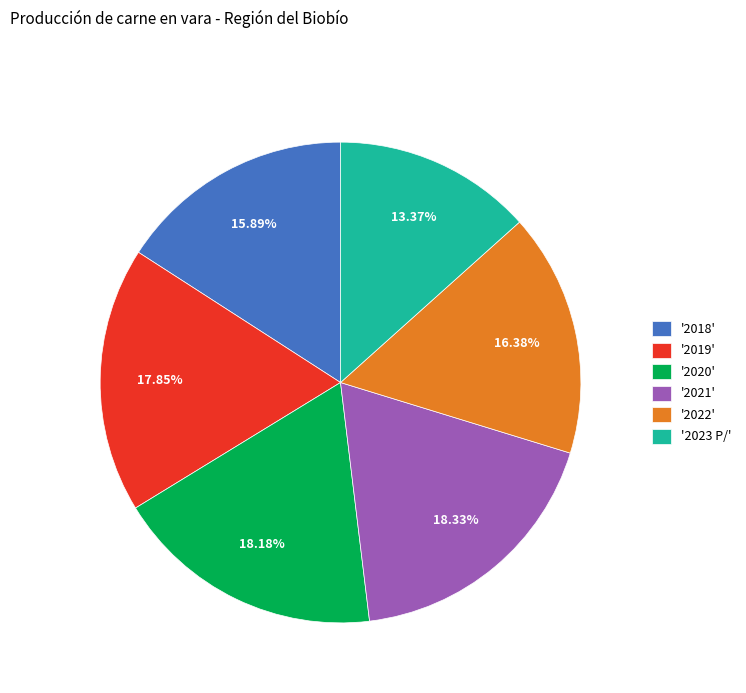

Which category has the smallest portion of the pie?

'2023 P/'